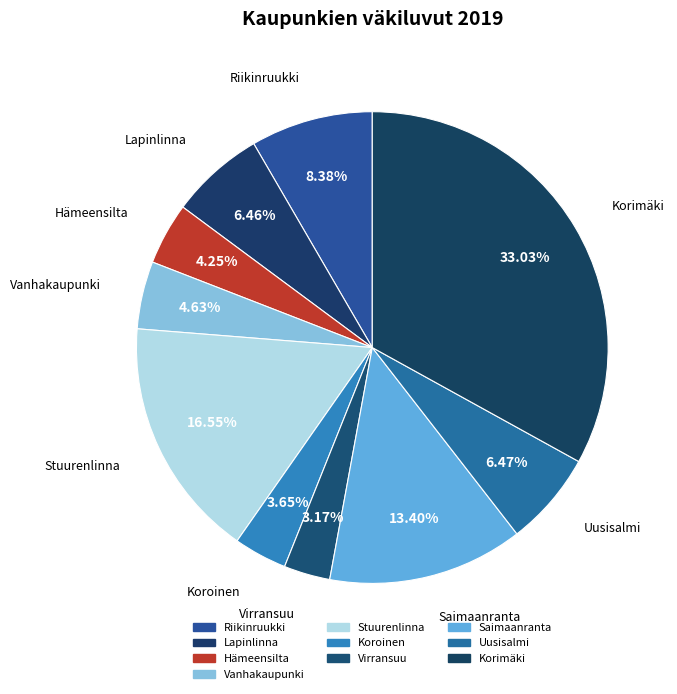

Which has a higher value, Virransuu or Lapinlinna?

Lapinlinna